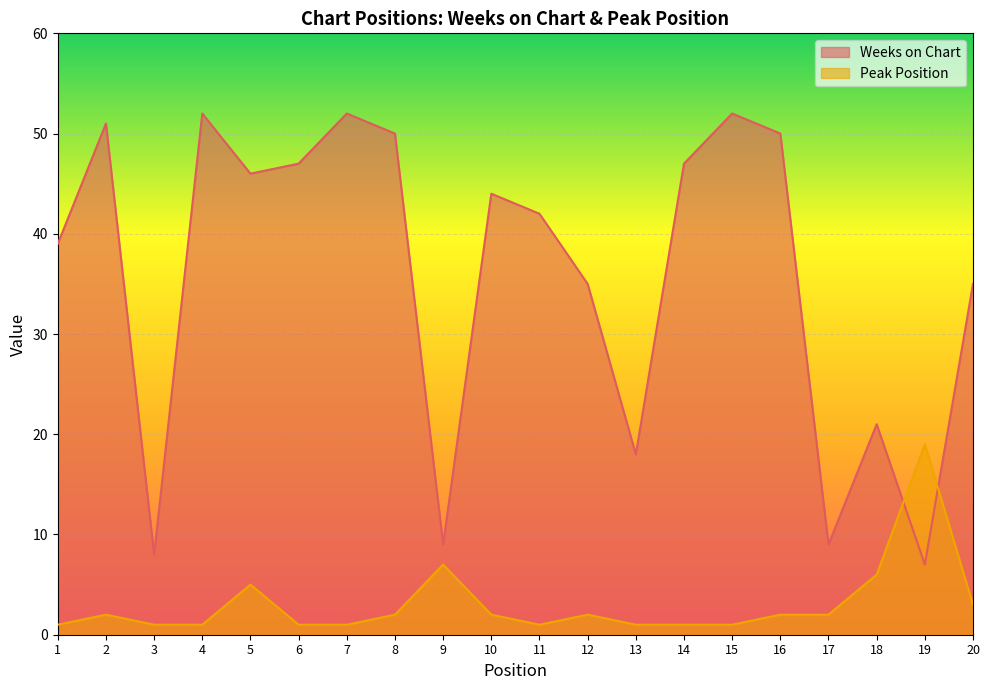

At which category is the sum across all series the highest?

2